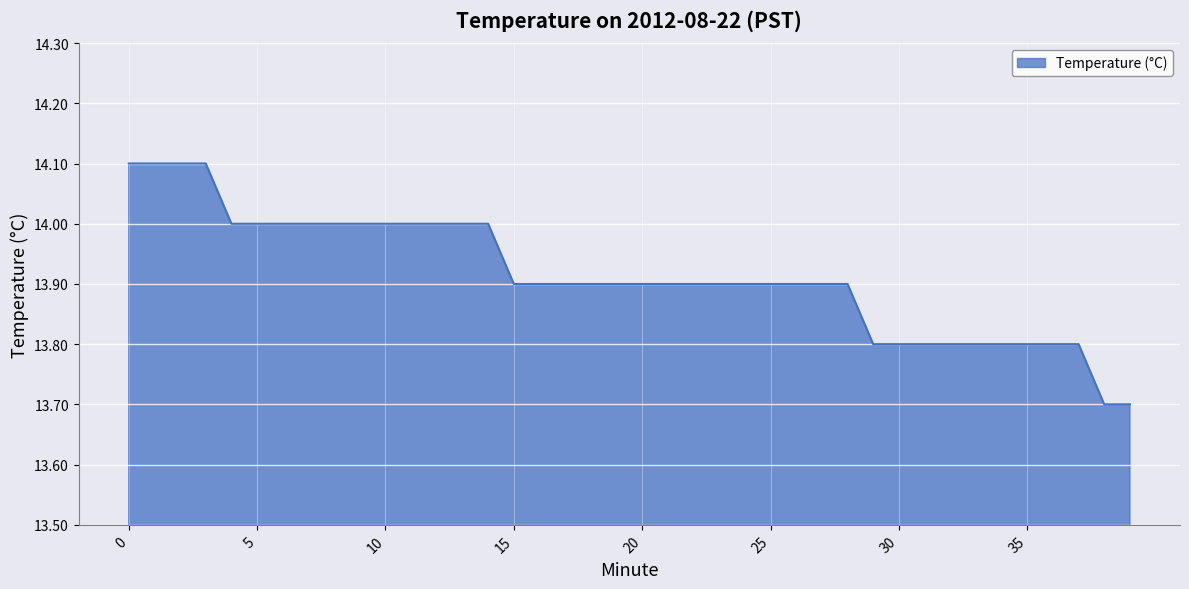

What is the maximum value shown in the chart?

14.1